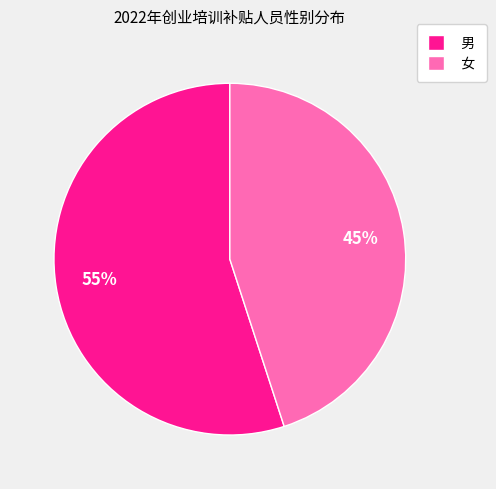

To the nearest percent, what portion does 女 represent?

45%